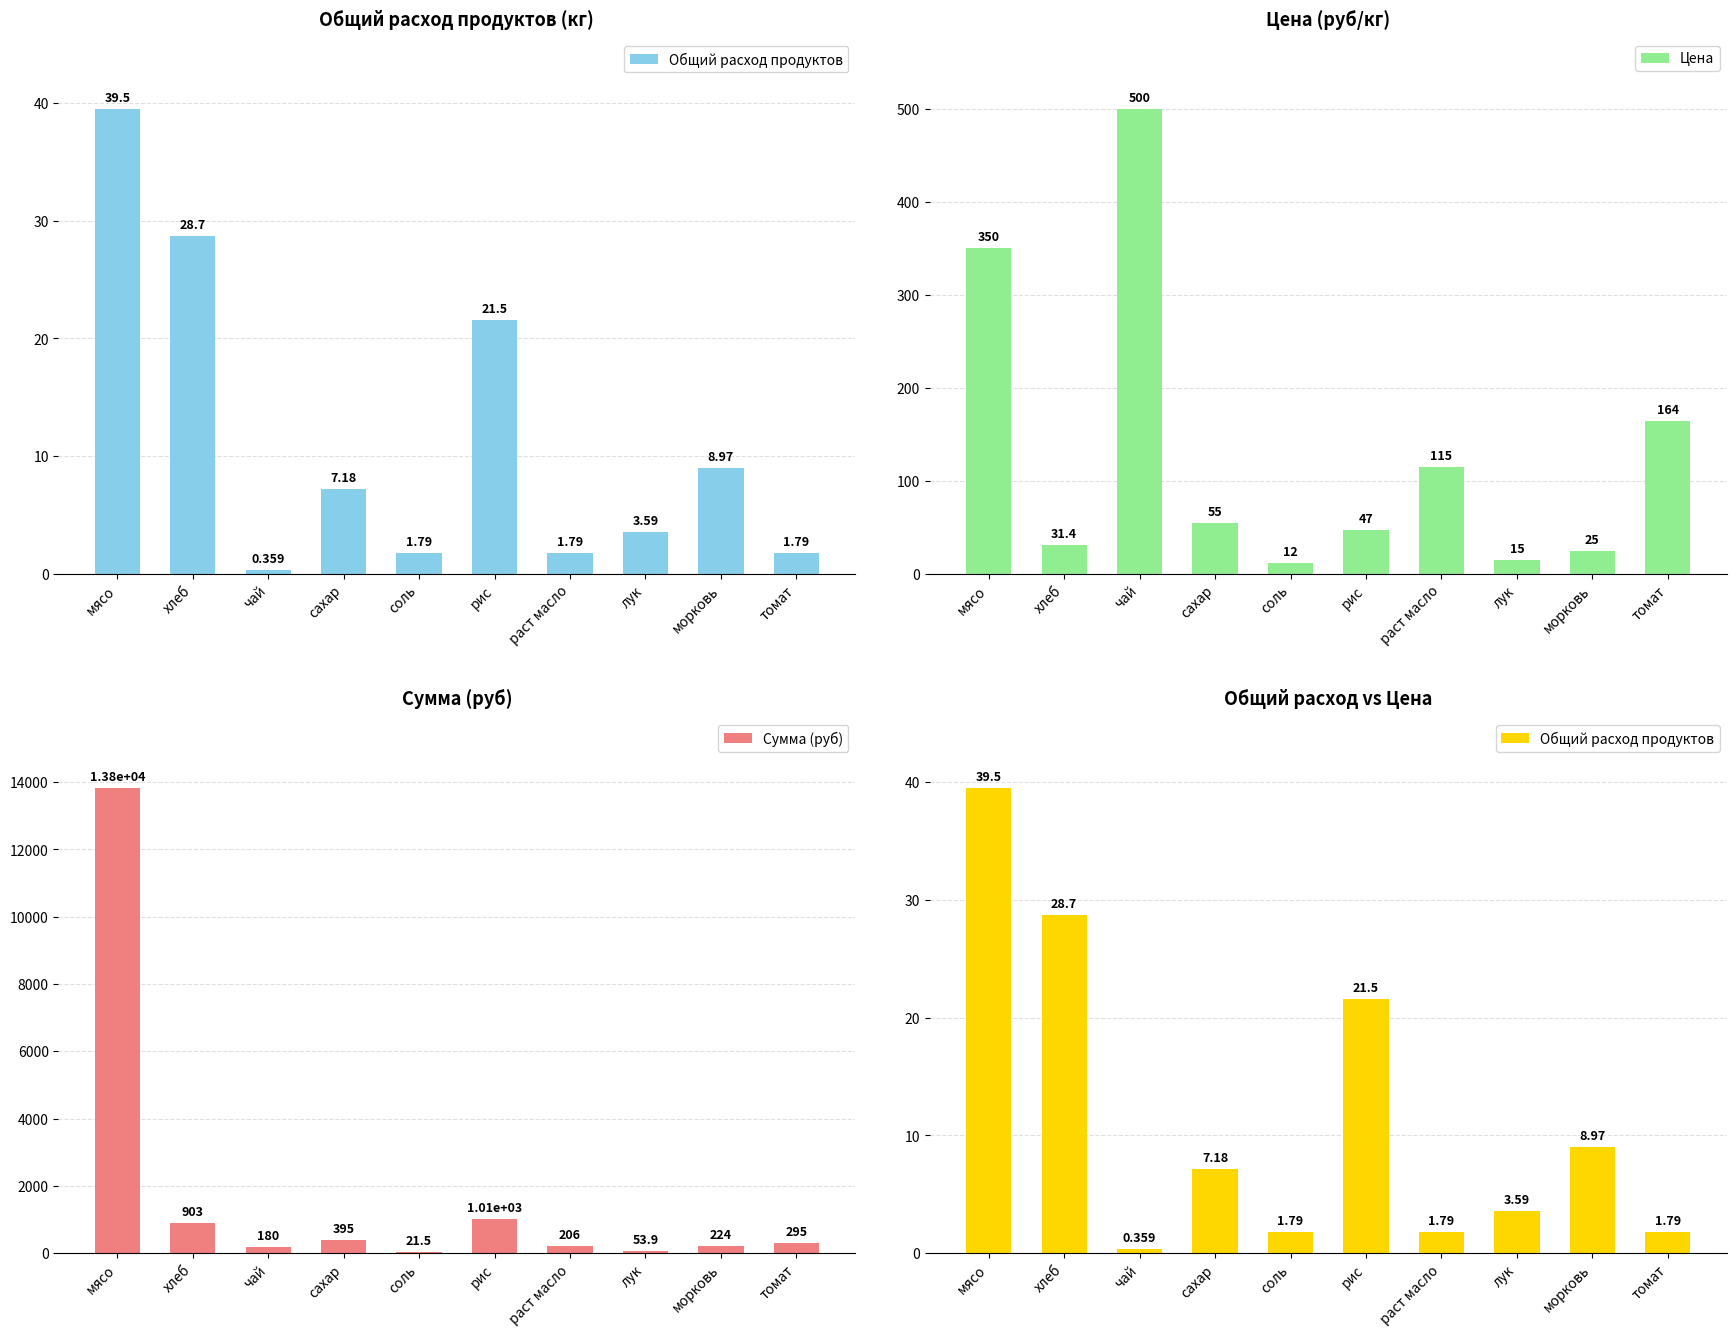

What is the difference between the Цена values at соль and раст масло?

103.0